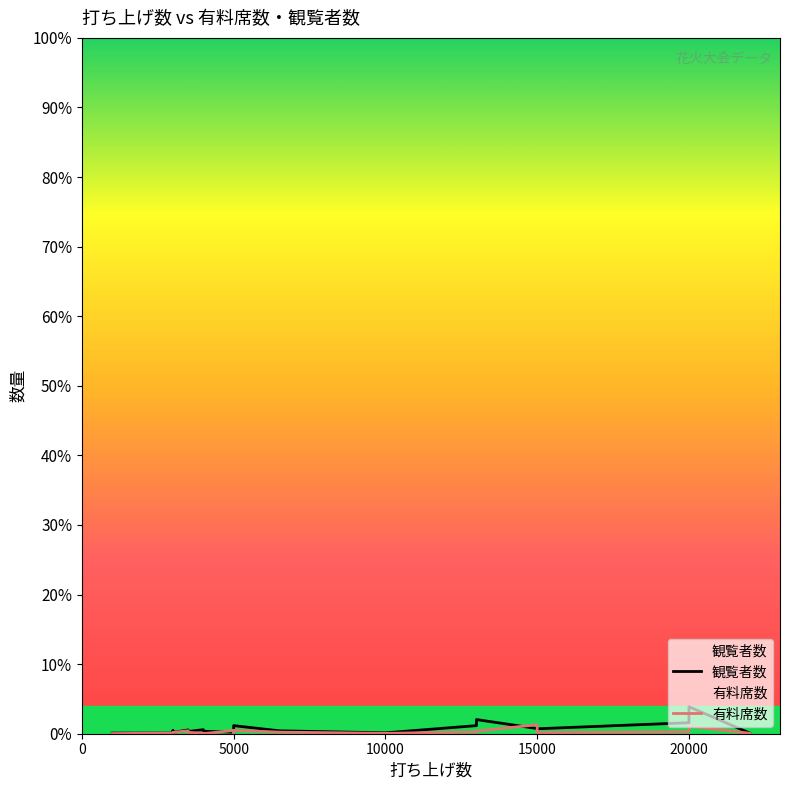

How many lines are shown in the chart?

2